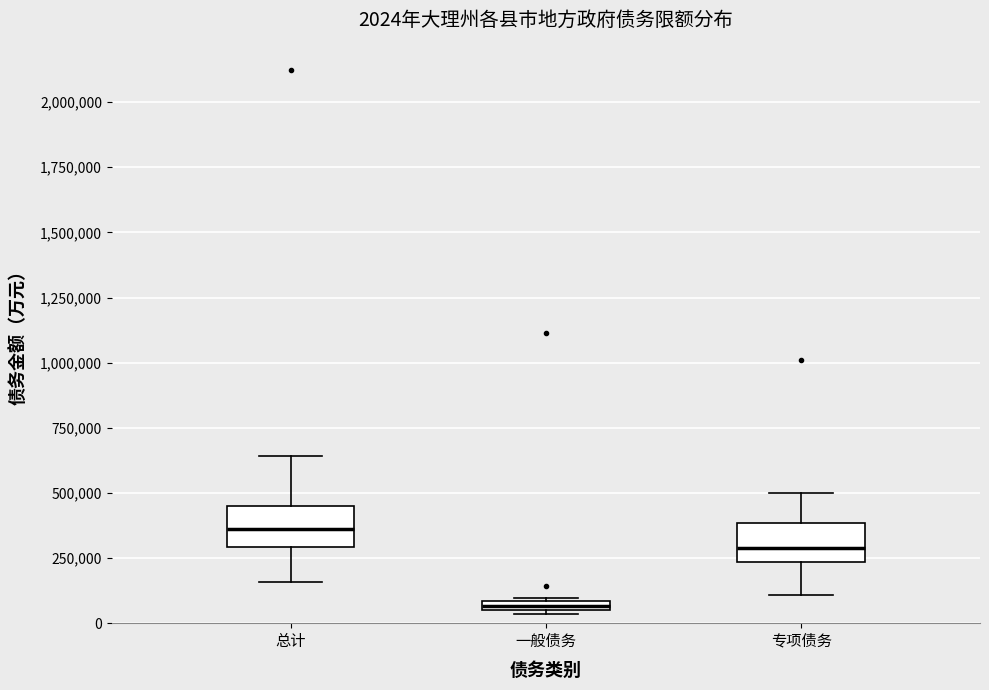

Which box has the lowest median line?

一般债务